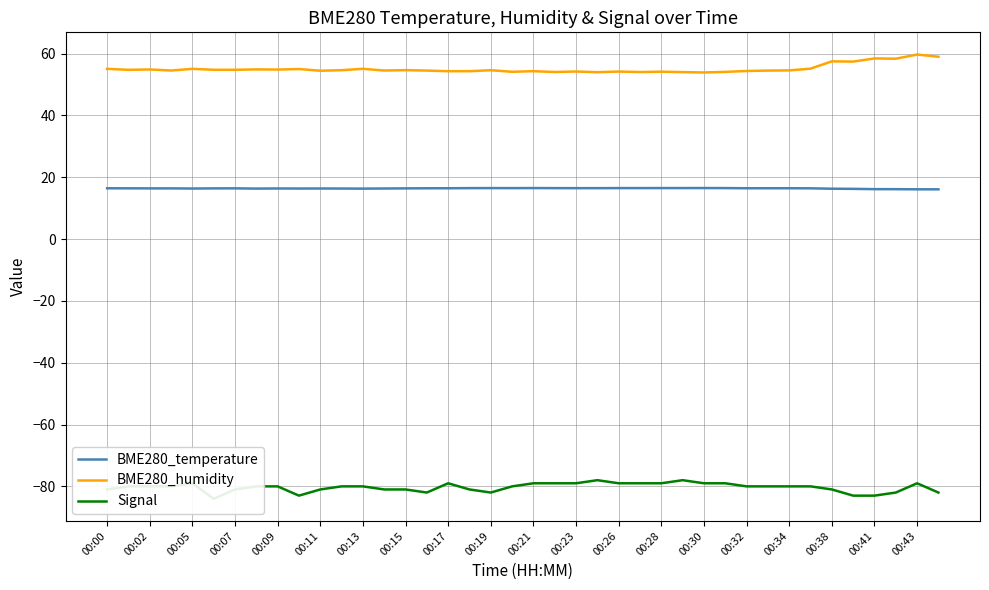

True or false: BME280_temperature and BME280_humidity cross at least once.

False